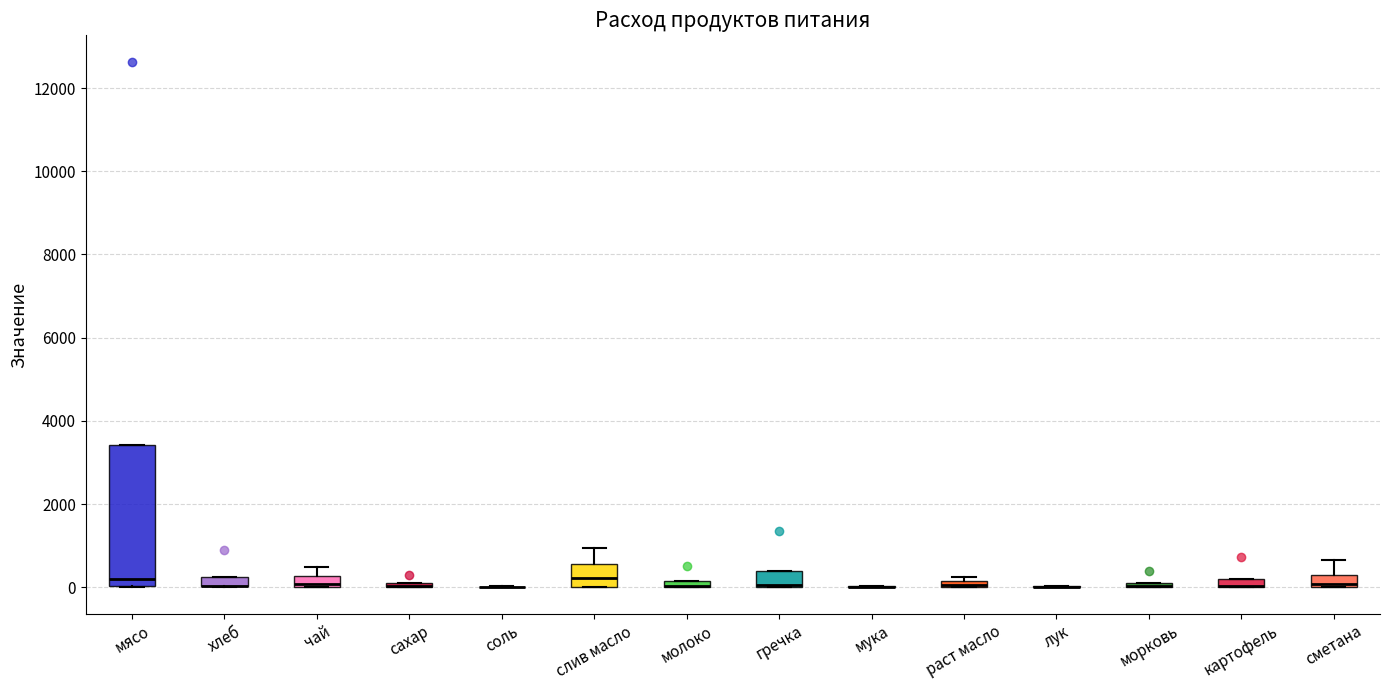

Where does the median line of the box for мясо sit on the y-axis? The values are not printed on the chart, so give them approximately, as read against the axis.

200